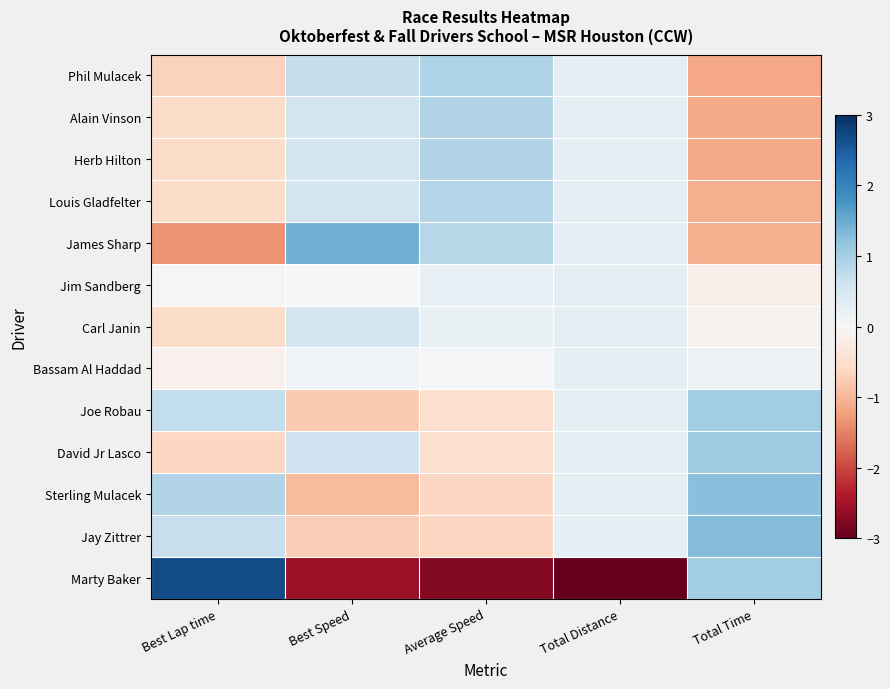

Rank the series at Best Speed from lowest to highest value.

Marty Baker, Sterling Mulacek, Joe Robau, Jay Zittrer, Jim Sandberg, Bassam Al Haddad, Louis Gladfelter, Carl Janin, Alain Vinson, Herb Hilton, David Jr Lasco, Phil Mulacek, James Sharp